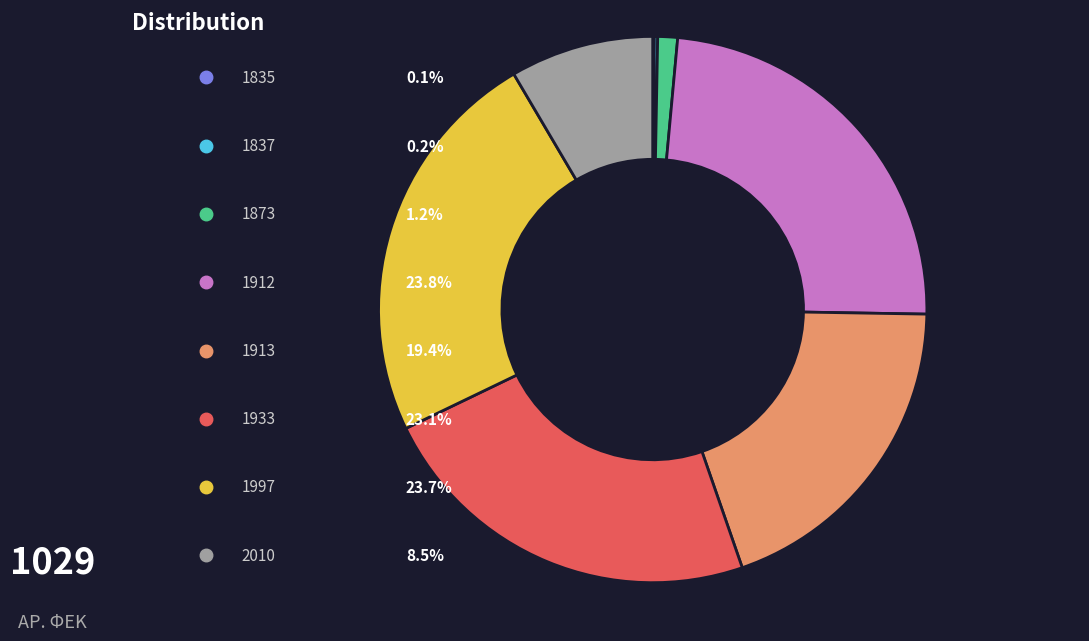

To the nearest percent, what portion does 1873 represent?

1%